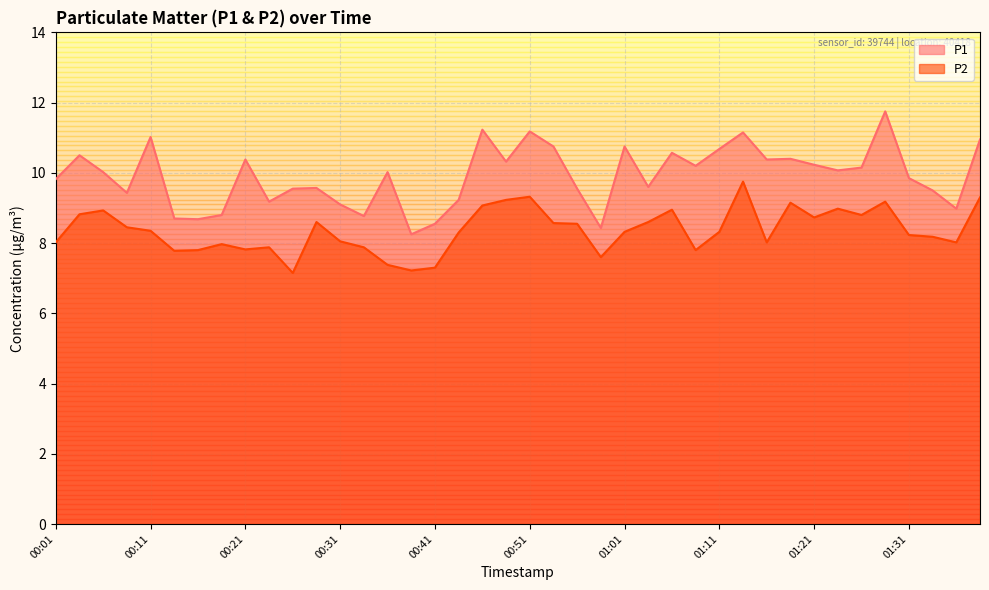

True or false: P2 has a value of 8.4 at 00:08.

True